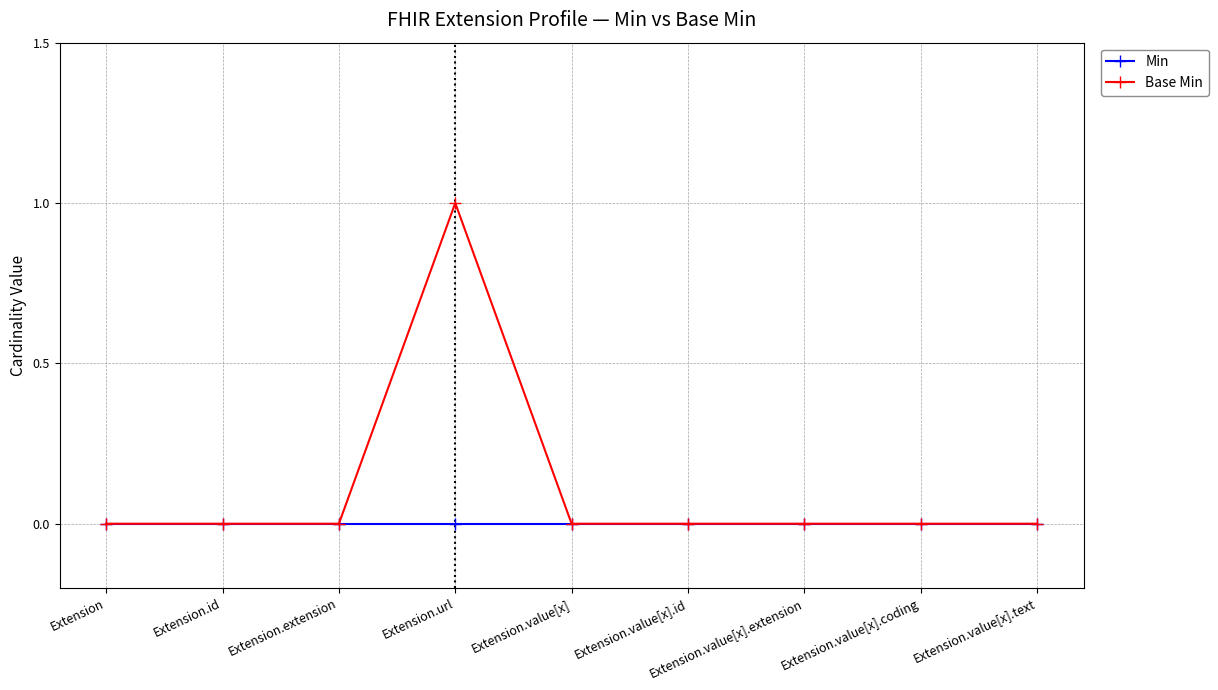

Which category has the lowest value in the Base Min series?

Extension